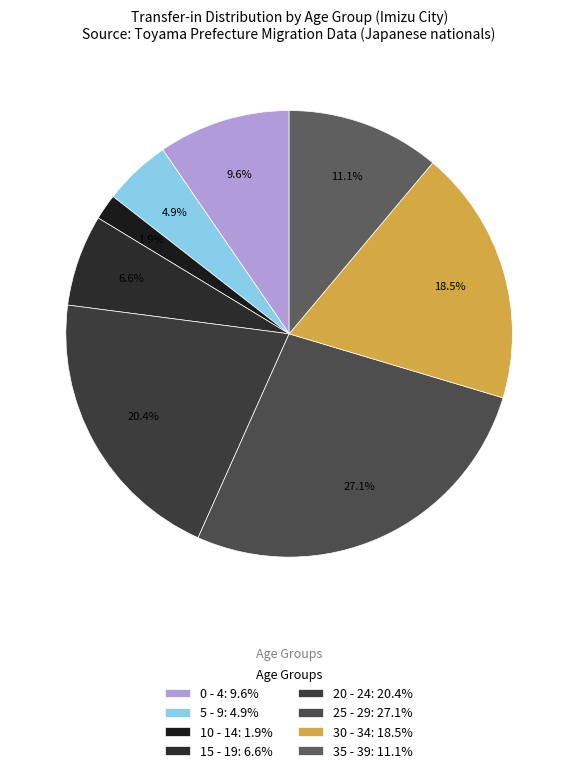

Does any single category account for the majority?

No